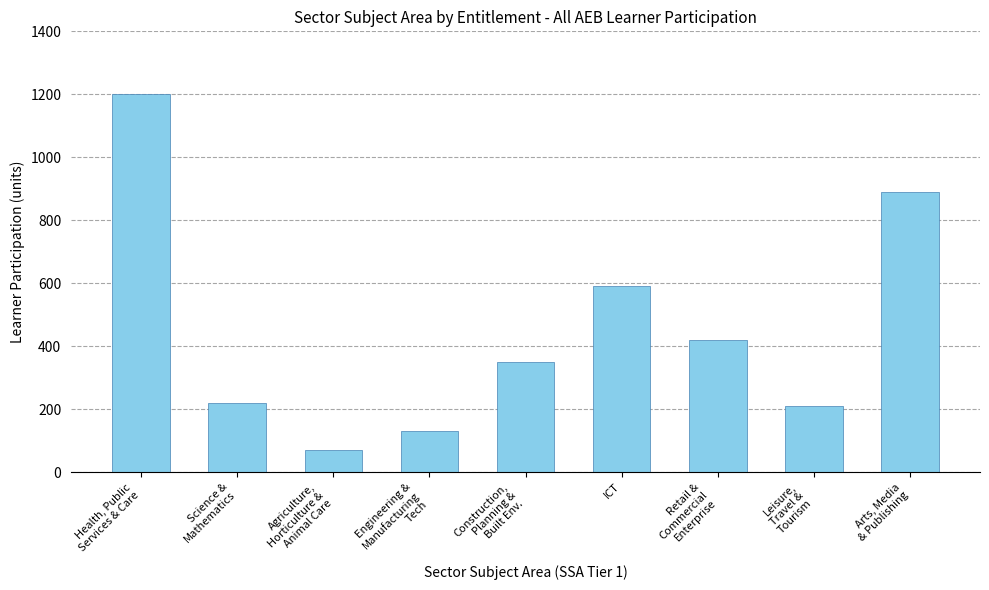

At which label is the value closest to 635?

ICT